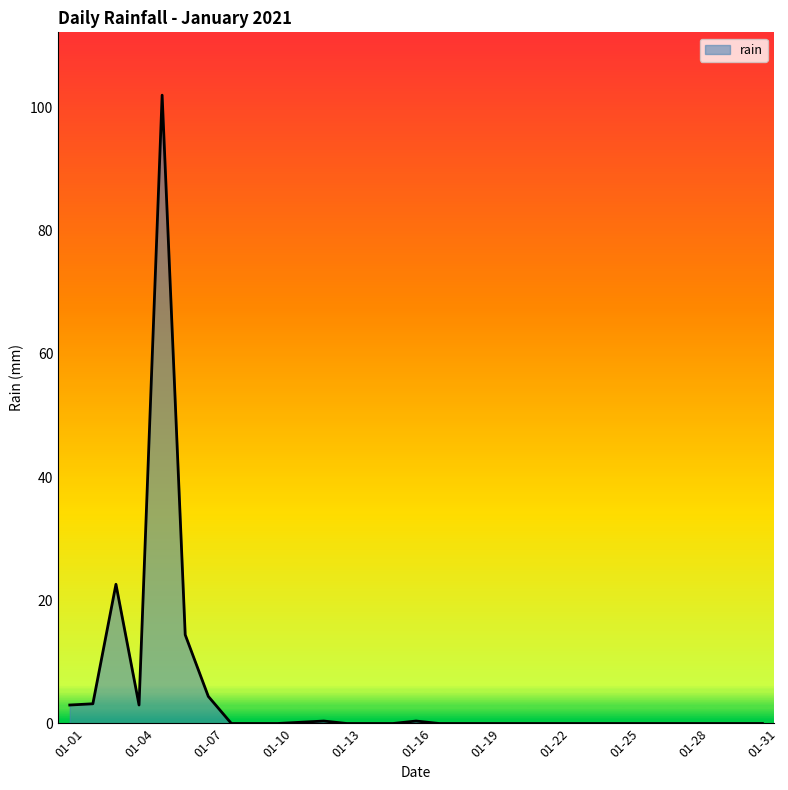

What is the greatest value displayed?

102.0